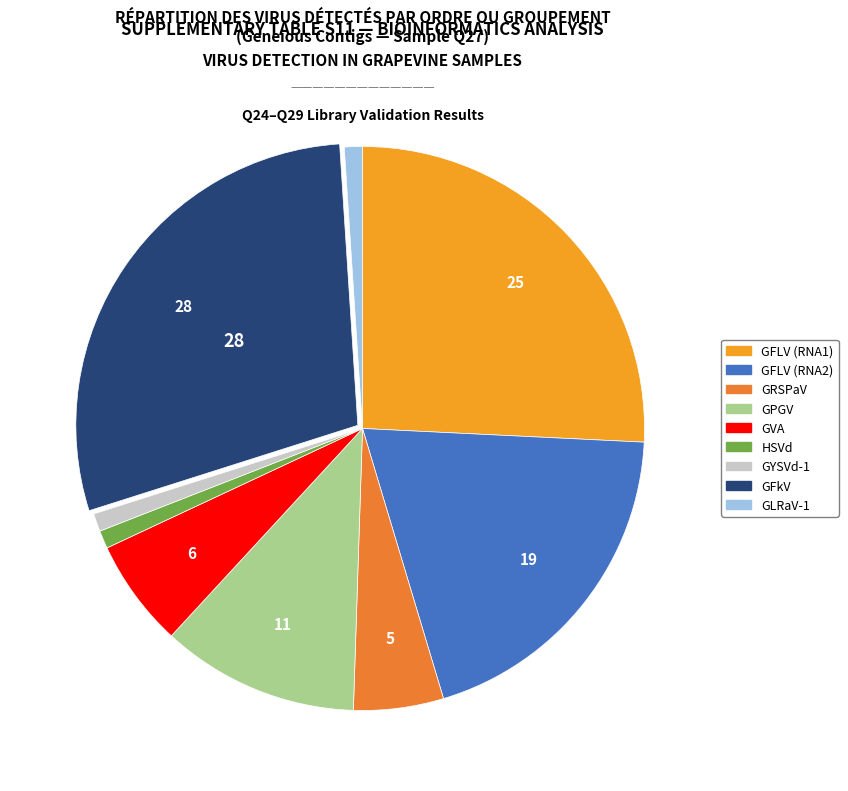

What is the smallest slice in the pie chart?

HSVd